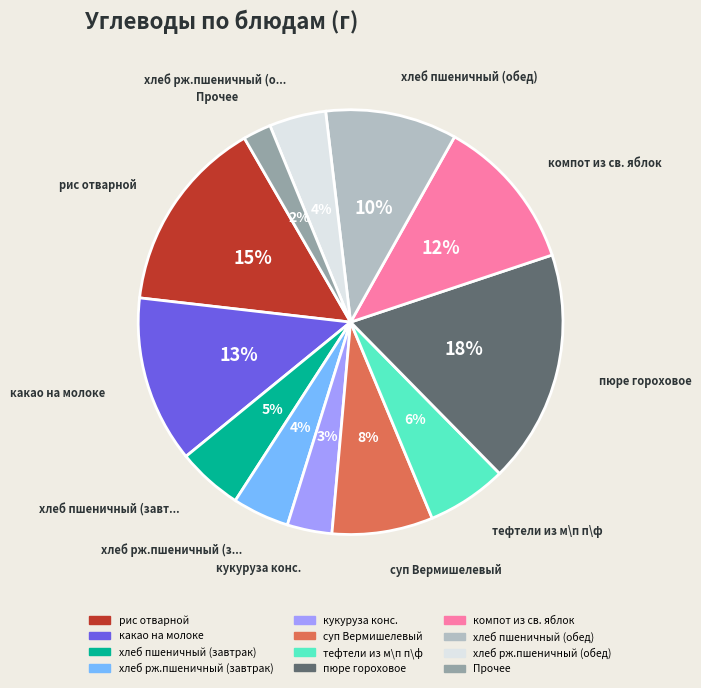

Does any single category account for the majority?

No